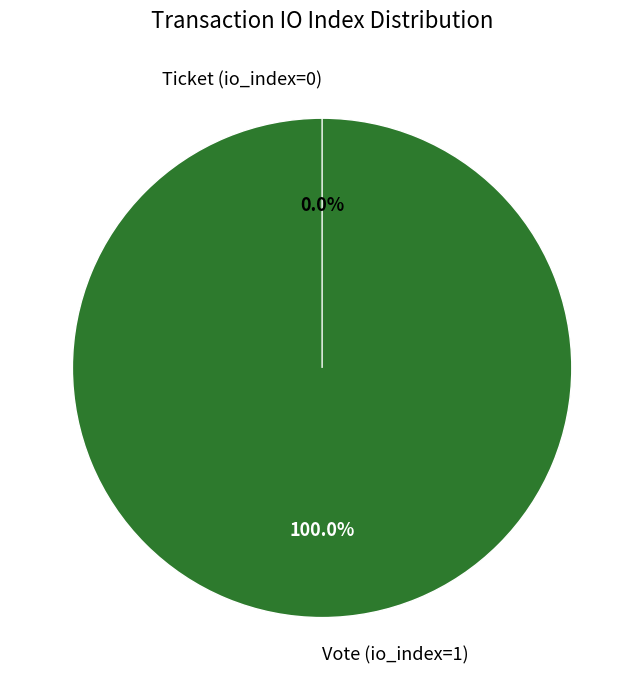

True or false: Ticket (io_index=0) accounts for 1% of the total.

False